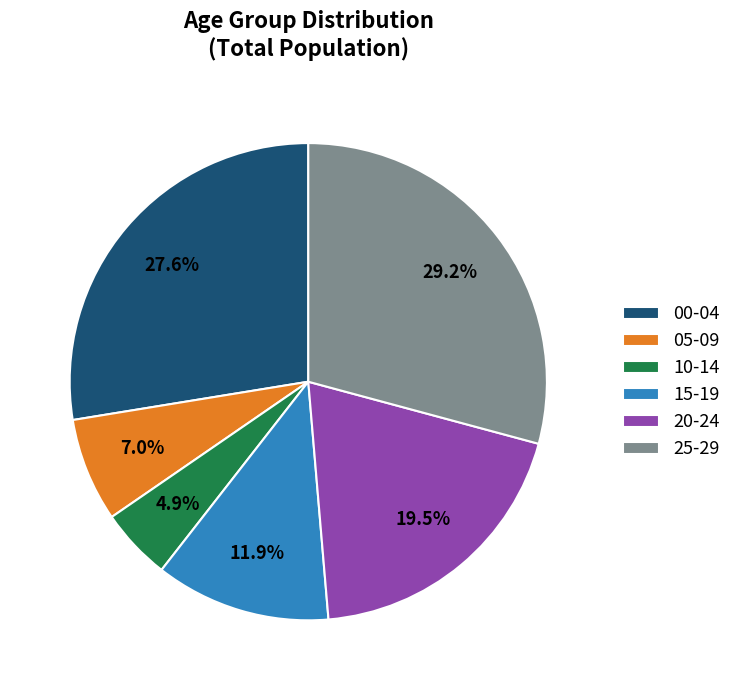

Between 20-24 and 25-29, which is larger?

25-29